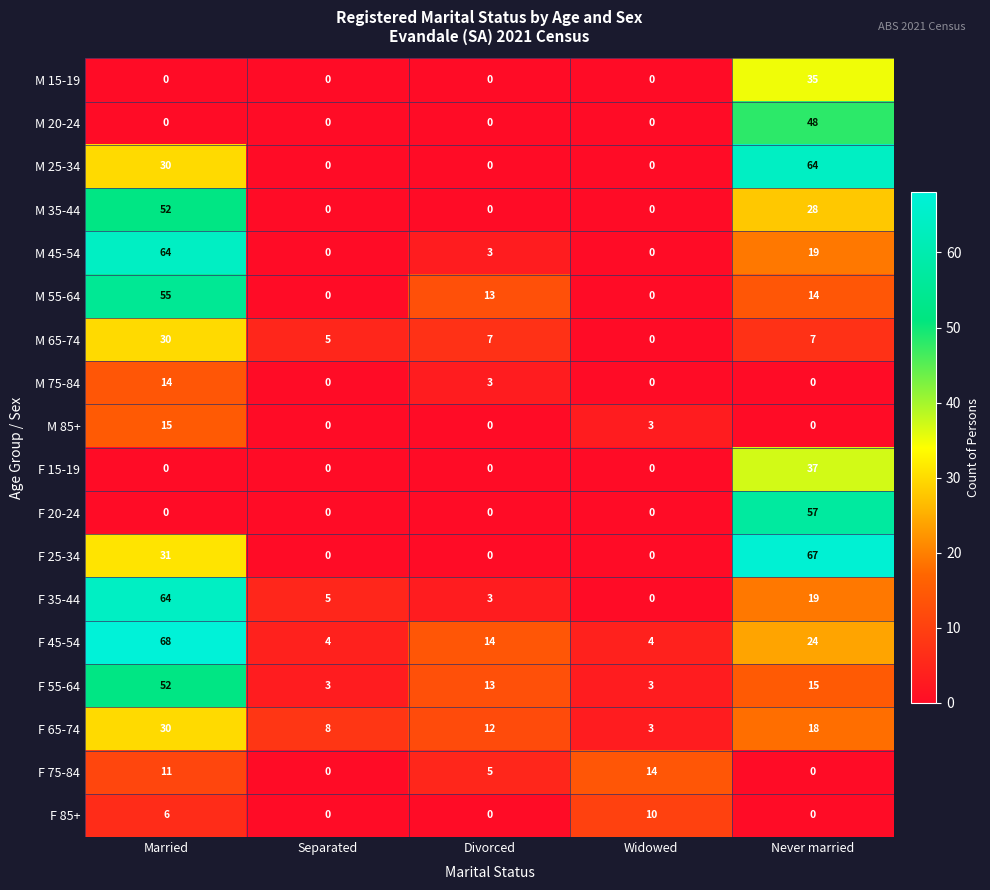

What is the average value of the M 35-44 series?

16